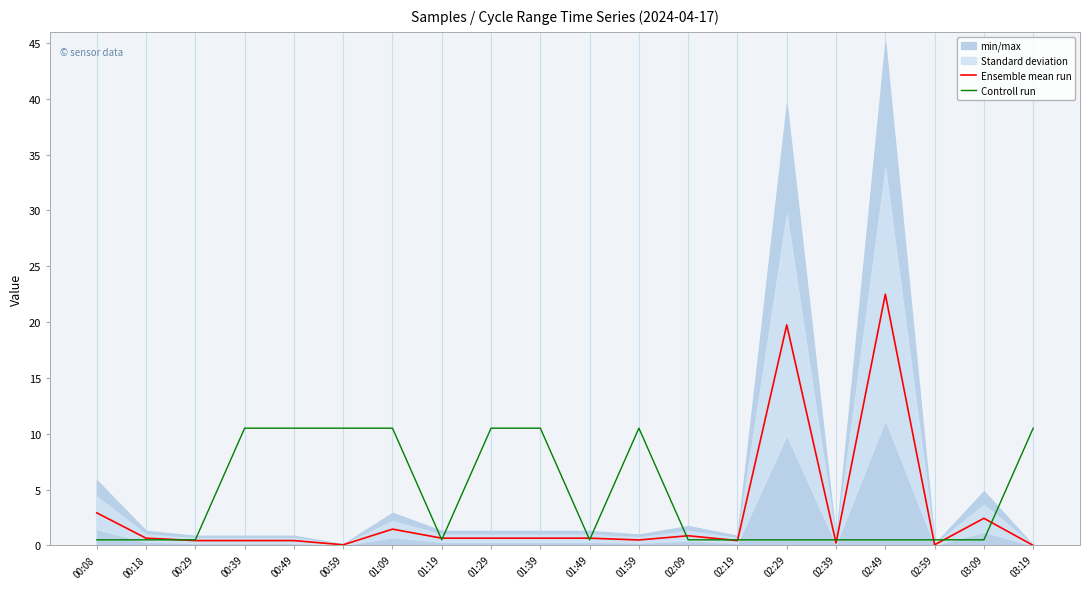

In Ensemble mean run, how many points are higher than both neighbors (excluding endpoints)?

5